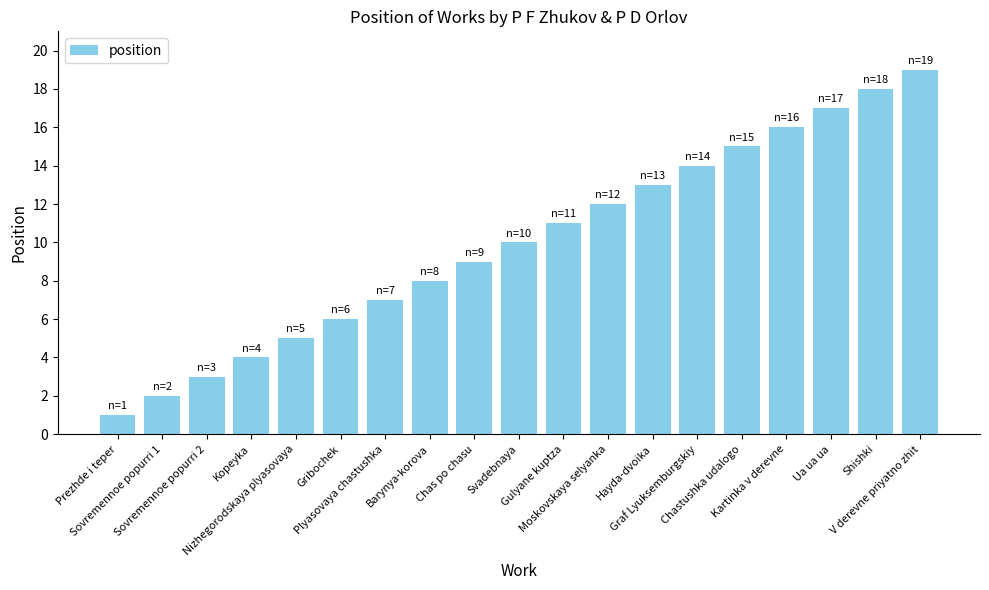

The value at Graf Lyuksemburgskiy is 4. True or false?

False